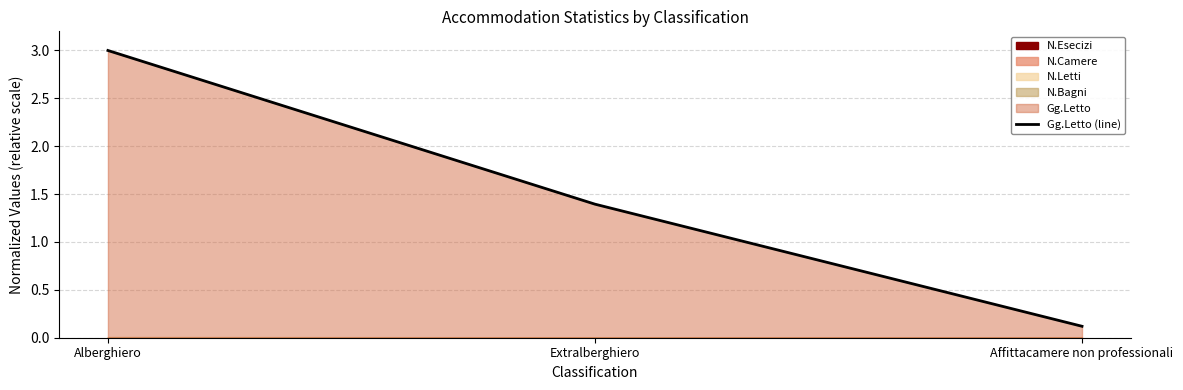

Rank the categories by value from highest to lowest.

Alberghiero, Extralberghiero, Affittacamere non professionali